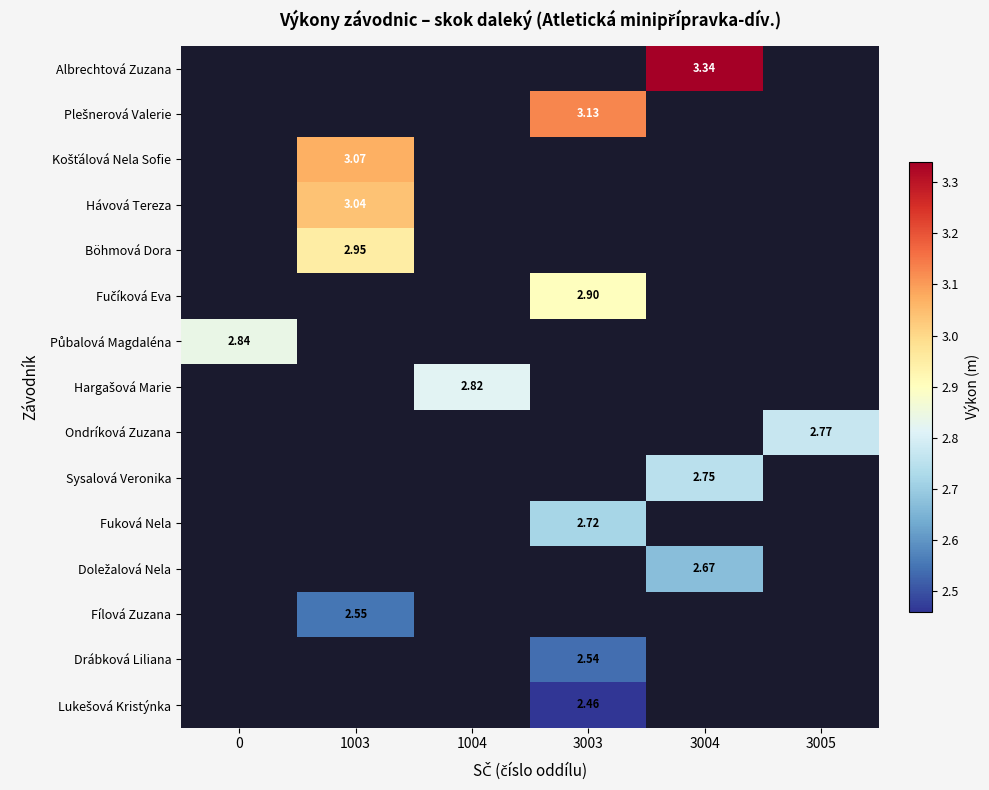

Count the number of data series in this chart.

15